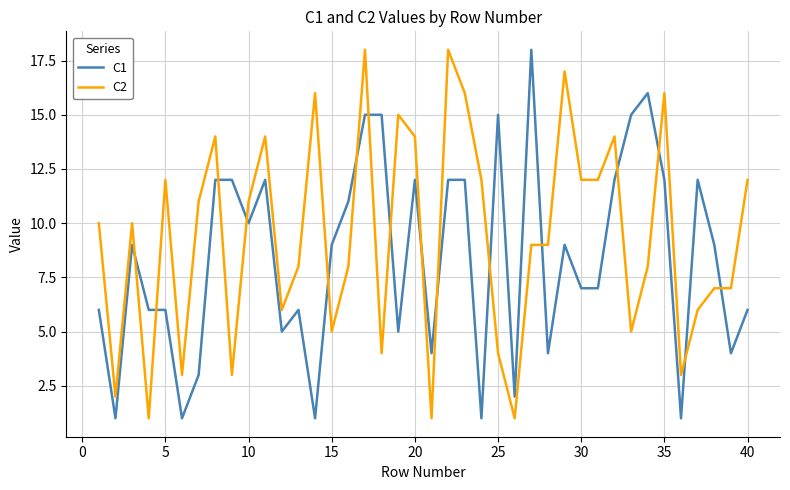

How many lines are shown in the chart?

2